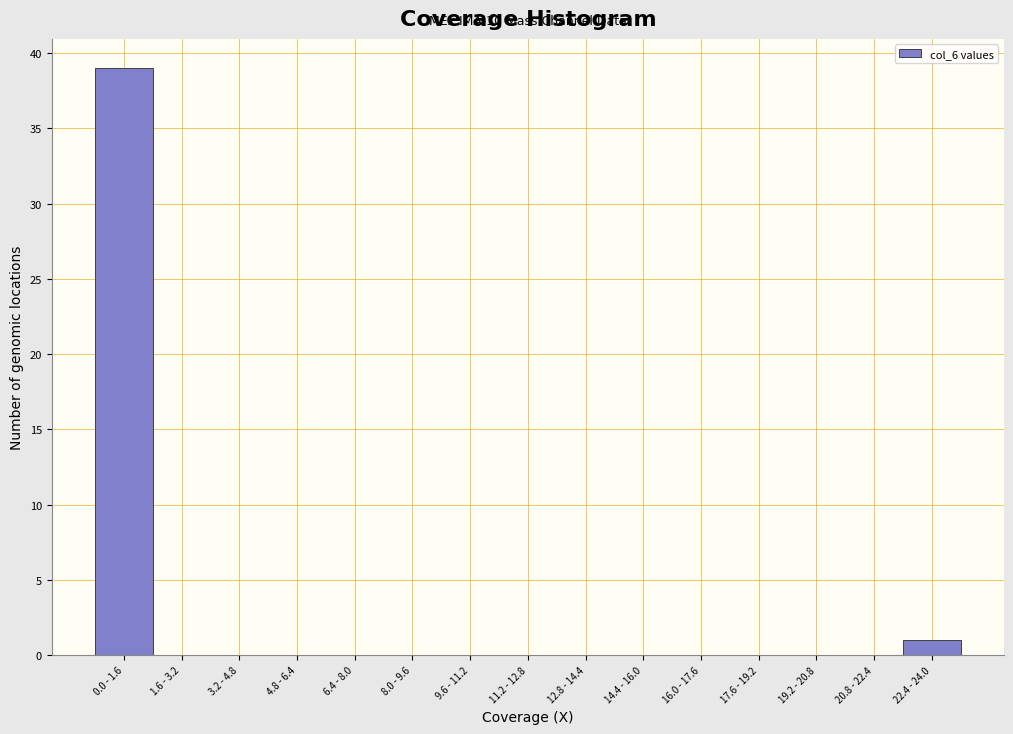

Reading left to right, transcribe all the data shown in this chart.

0.0 - 1.6=39	1.6 - 3.2=0	3.2 - 4.8=0	4.8 - 6.4=0	6.4 - 8.0=0	8.0 - 9.6=0	9.6 - 11.2=0	11.2 - 12.8=0	12.8 - 14.4=0	14.4 - 16.0=0	16.0 - 17.6=0	17.6 - 19.2=0	19.2 - 20.8=0	20.8 - 22.4=0	22.4 - 24.0=1